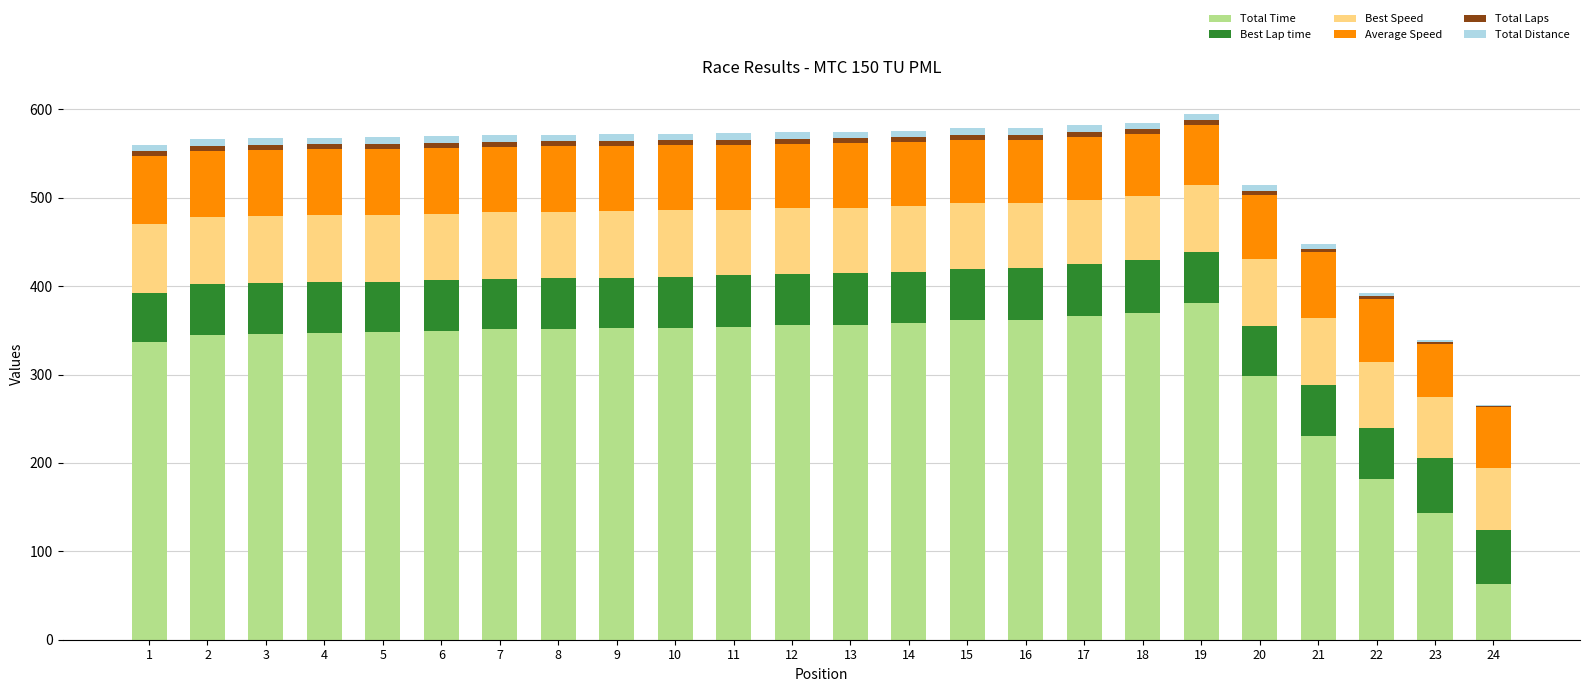

Is it true that Total Time equals 365.9 at 17?

True